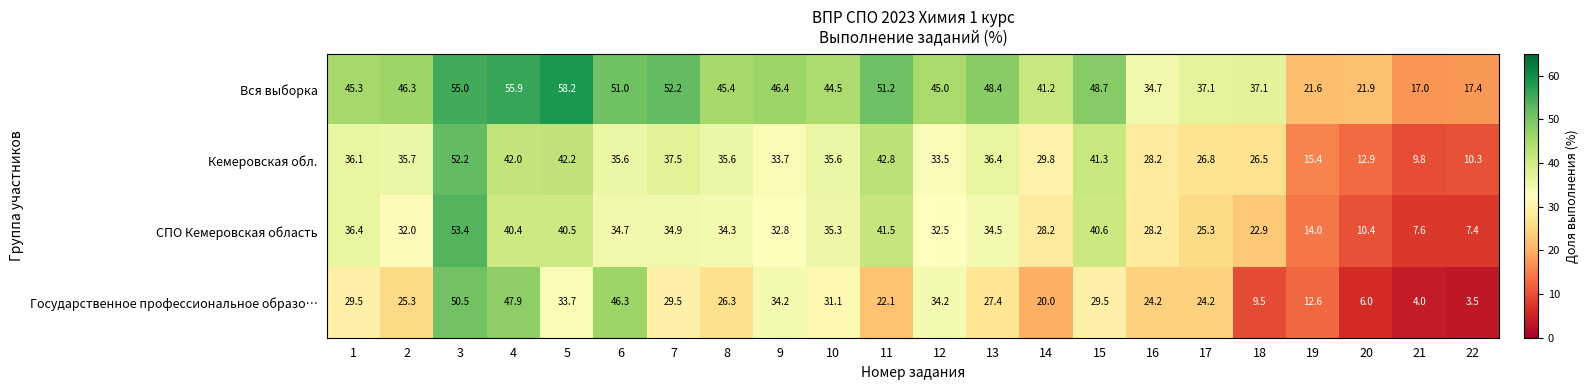

What is the sum of all Вся выборка values?

921.5